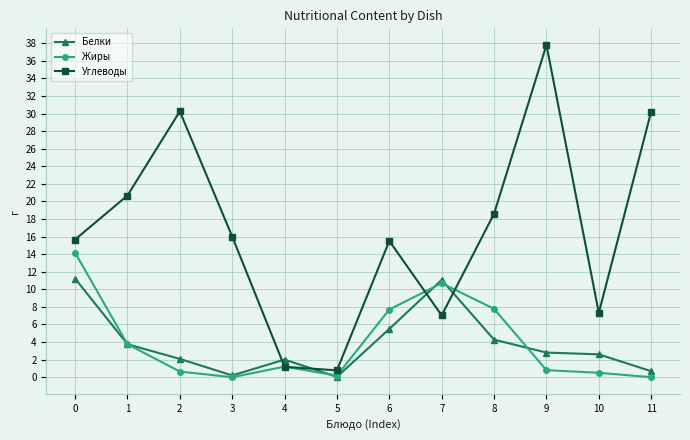

What are all the series names shown in the legend?

Белки, Жиры, Углеводы